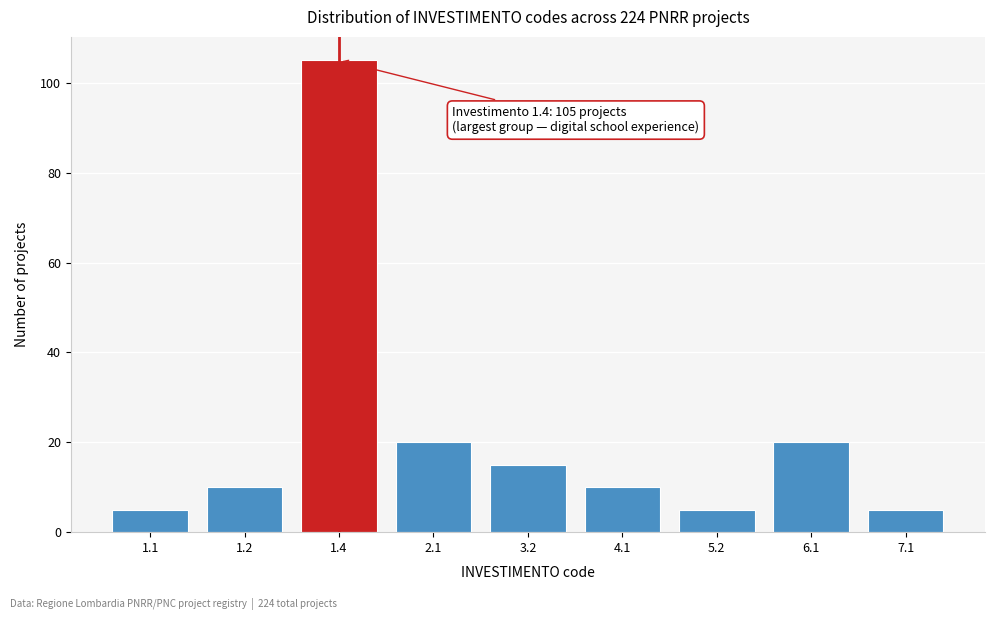

Reading right to left, what are all the values shown in this chart?

7.1=5	6.1=20	5.2=5	4.1=10	3.2=15	2.1=20	1.4=105	1.2=10	1.1=5